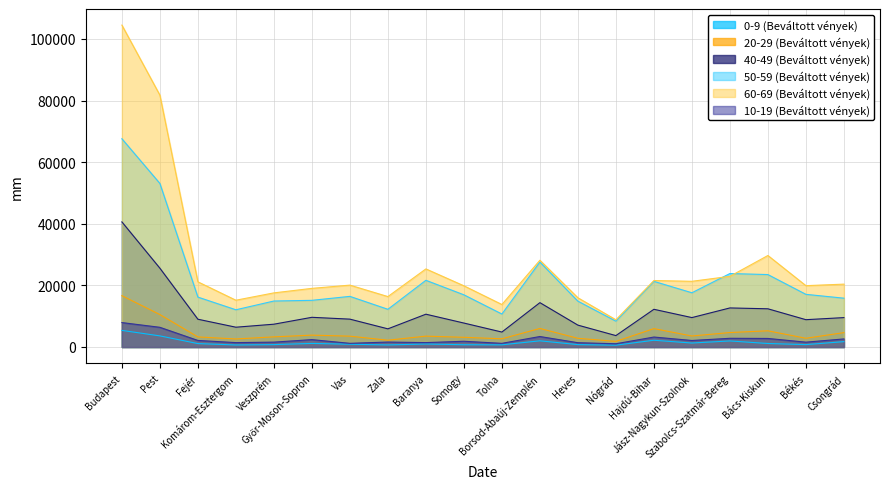

In 60-69 (Beváltott vények), how many points are lower than both neighbors (excluding endpoints)?

6